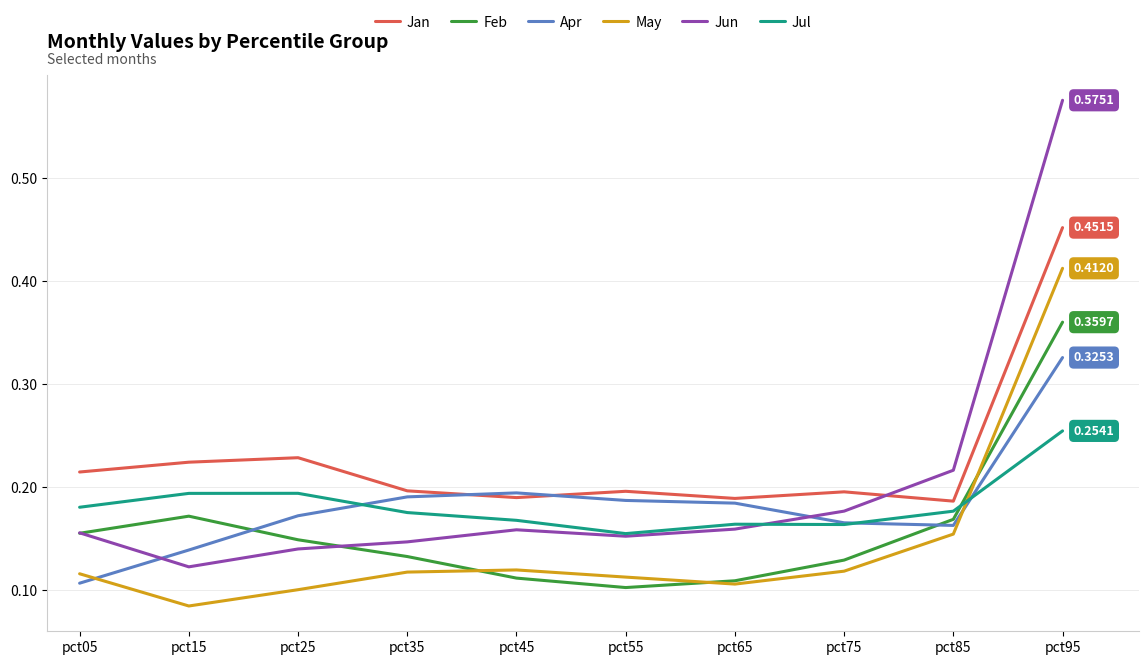

Which series changed the most between pct15 and pct75?

Jun